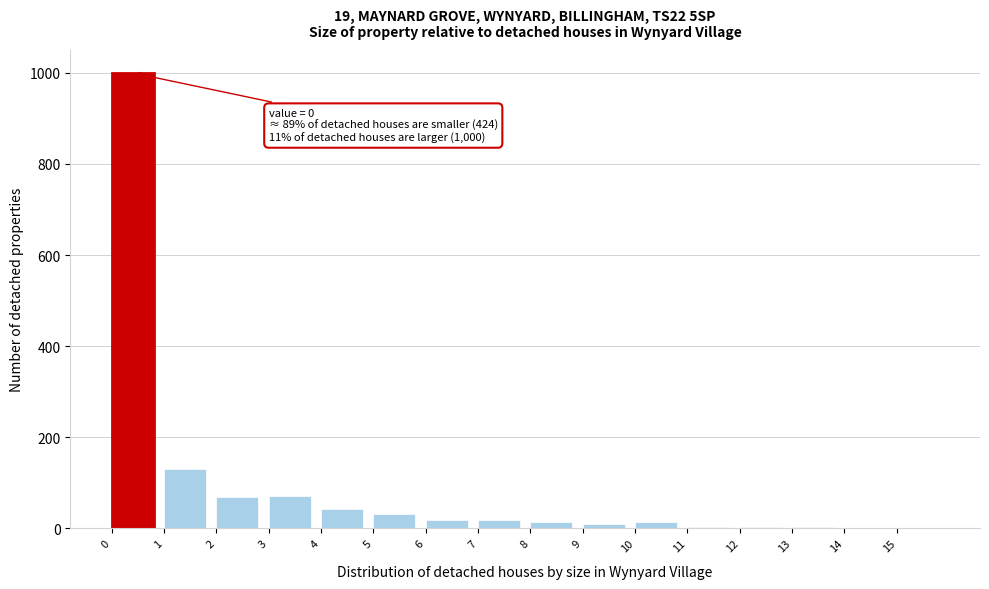

Over which range of the x-axis is the bar tallest?

0 to 1